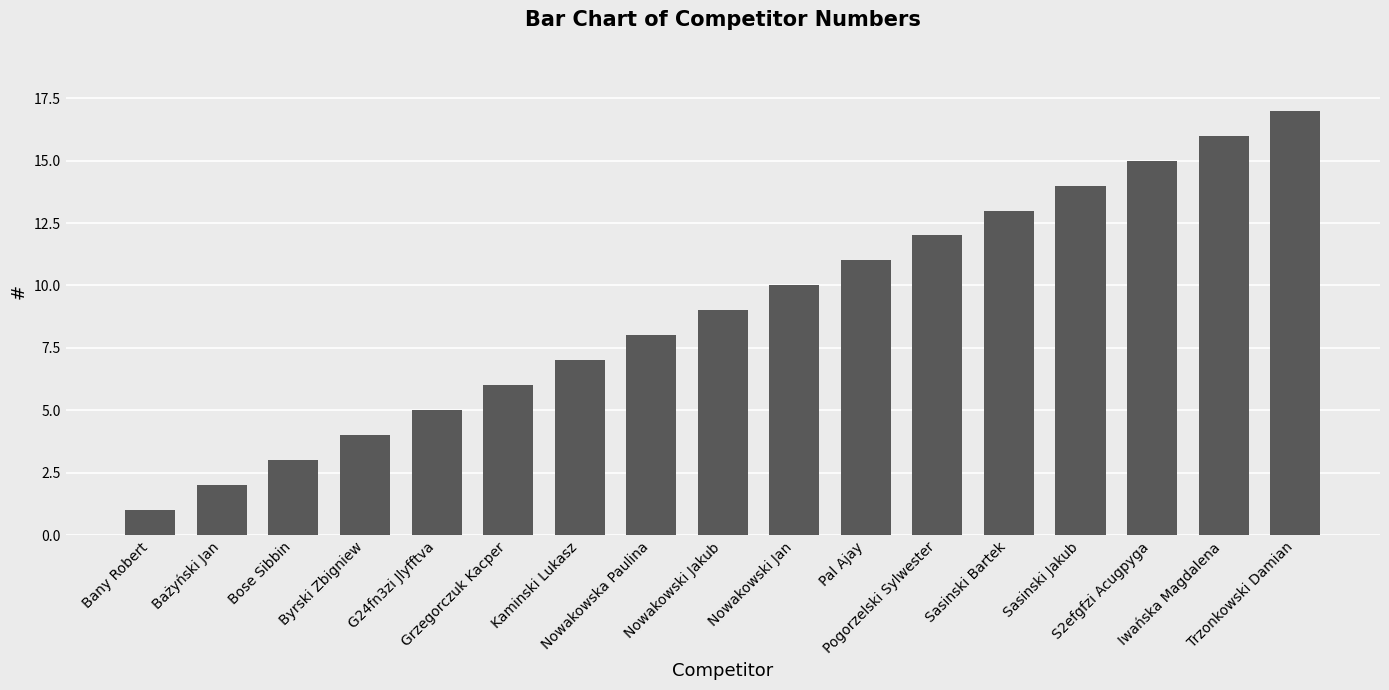

What is the change in value from Byrski Zbigniew to Grzegorczuk Kacper?

+2